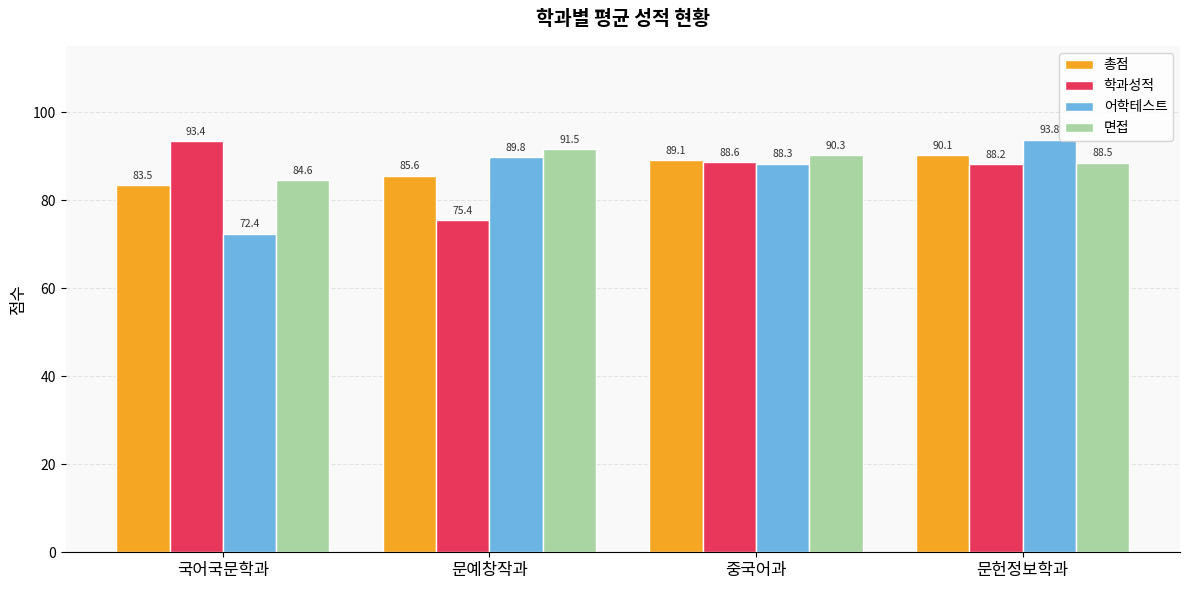

What is the difference between the 면접 values at 국어국문학과 and 문예창작과?

6.9